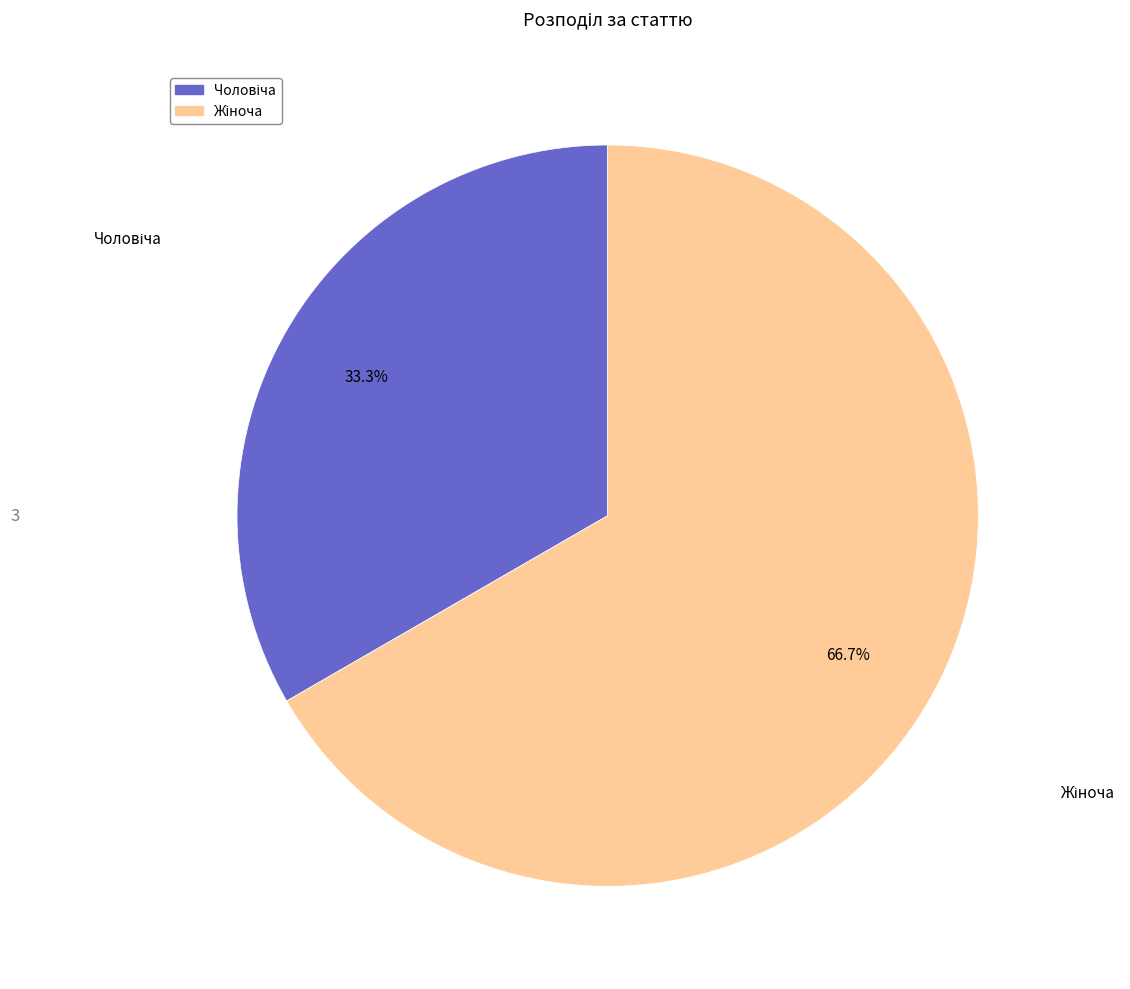

Does any single category account for the majority?

Yes